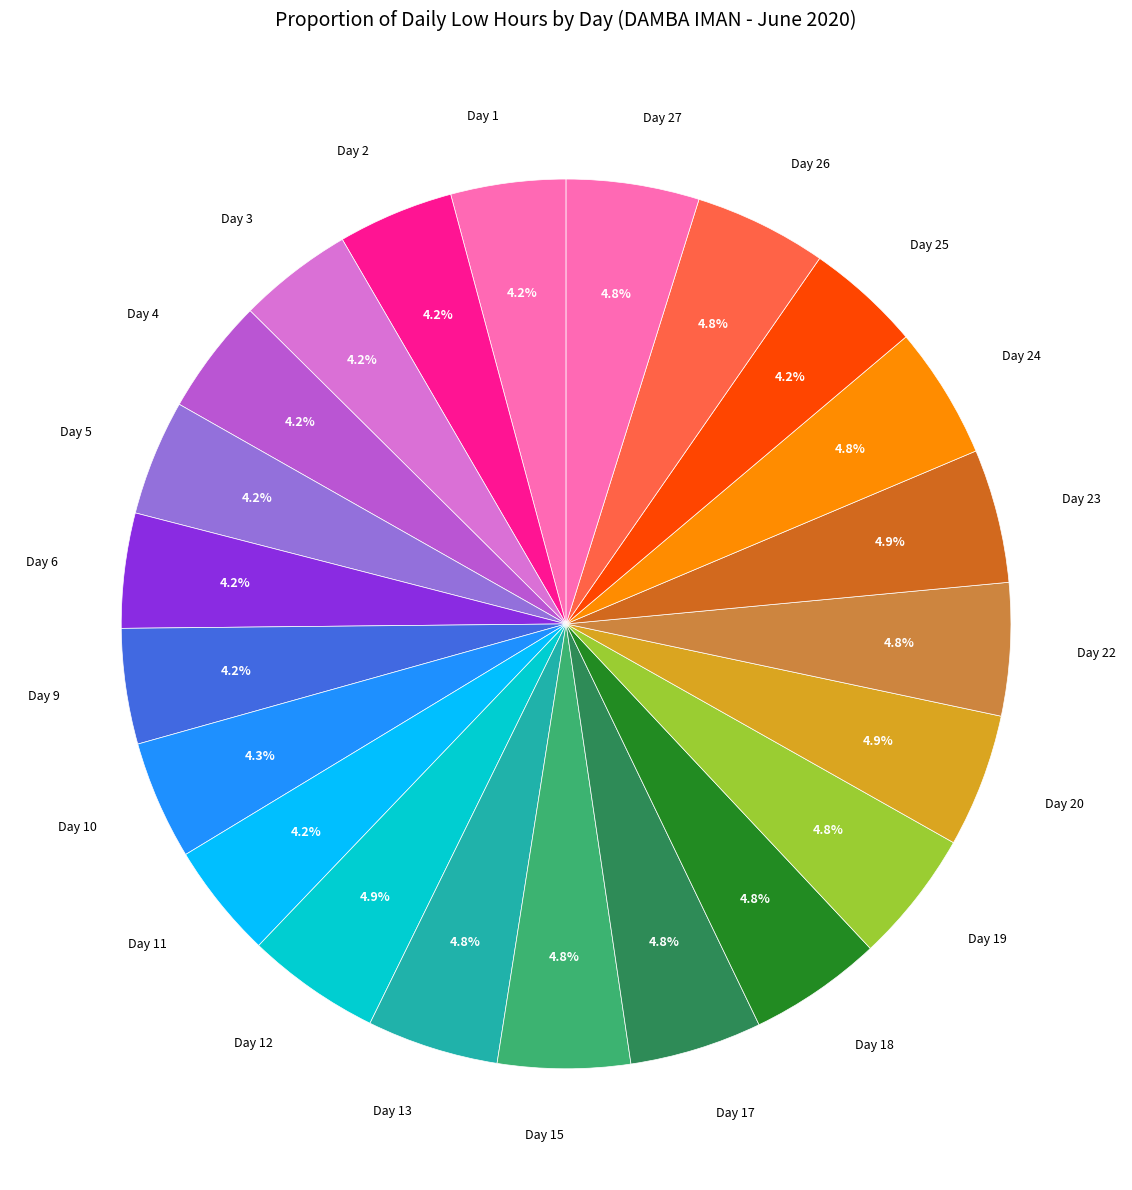

Count the number of slices in the pie.

22